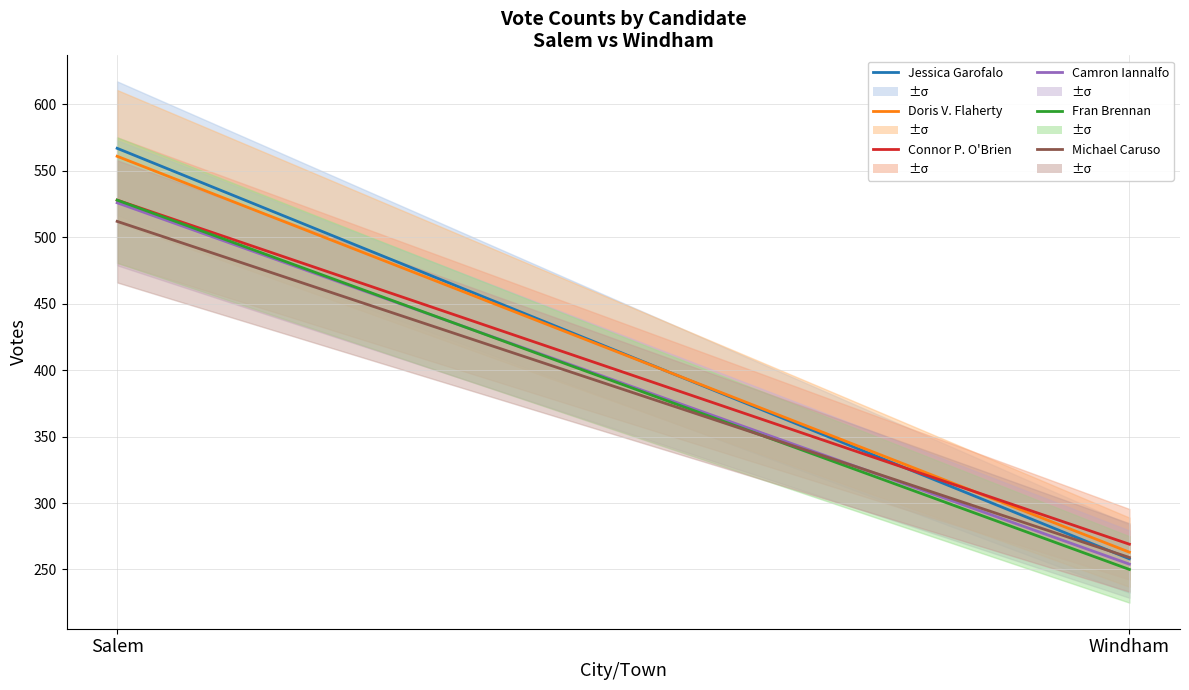

The Connor P. O'Brien series shows 528 at 0. True or false?

True